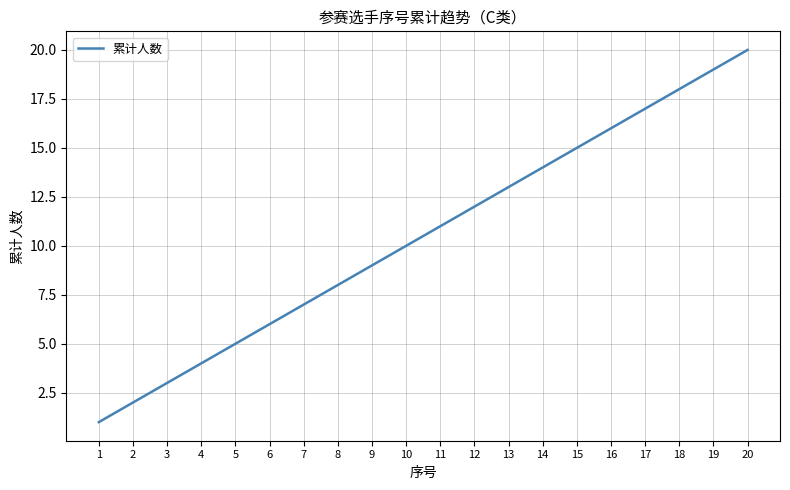

What is the change in value from 3 to 16?

+13